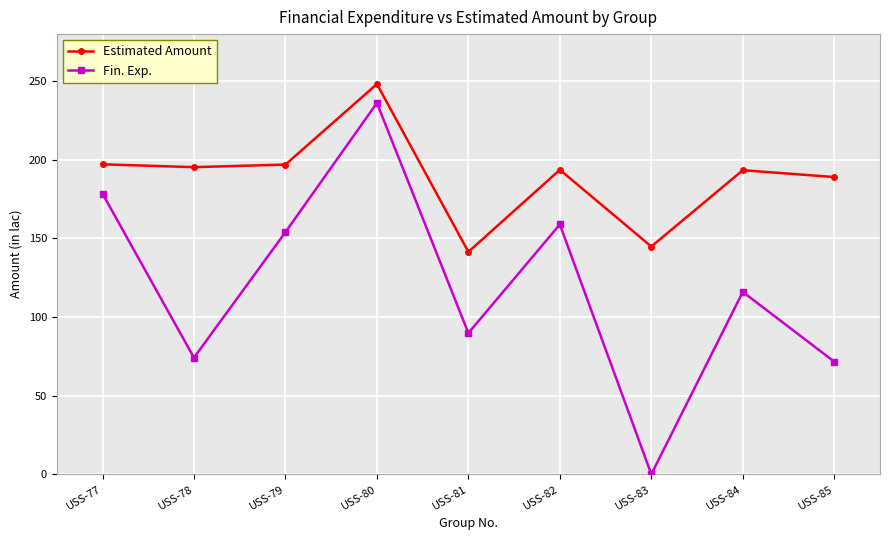

Which category has the lowest value in the Fin. Exp. series?

USS-83